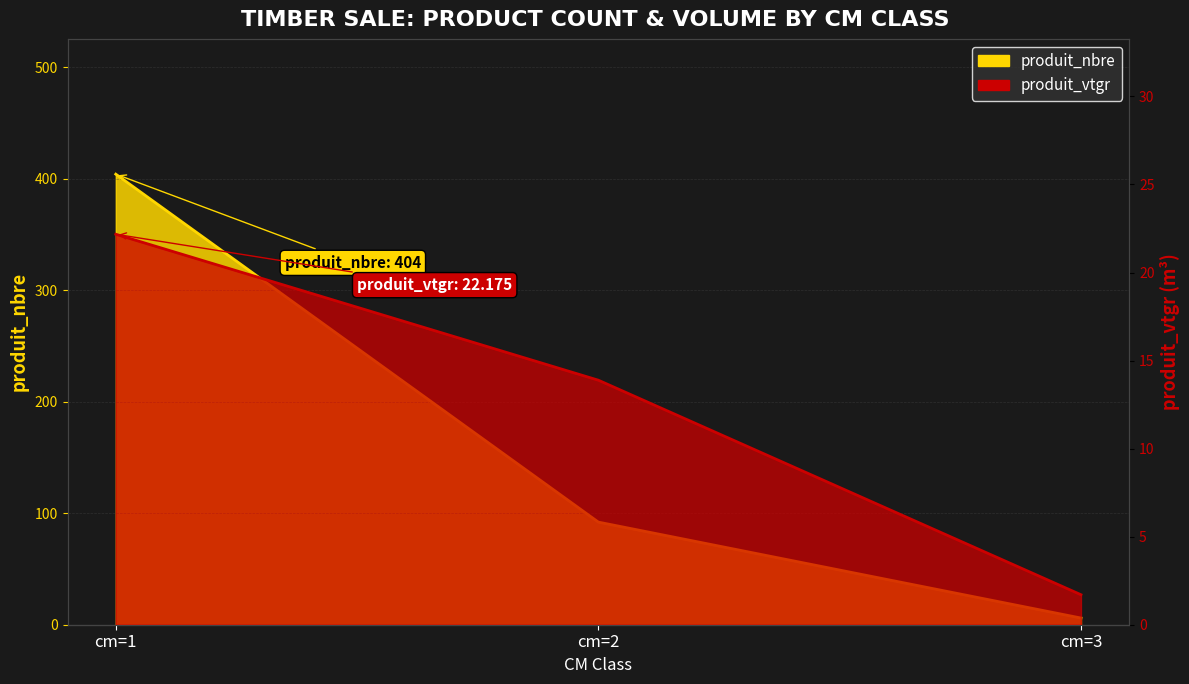

Which category has the lowest value in the produit_nbre series?

cm=3